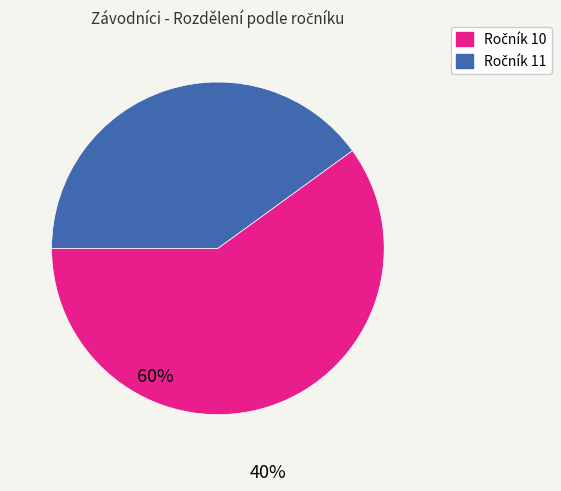

Is there any slice that represents more than half of the pie?

Yes